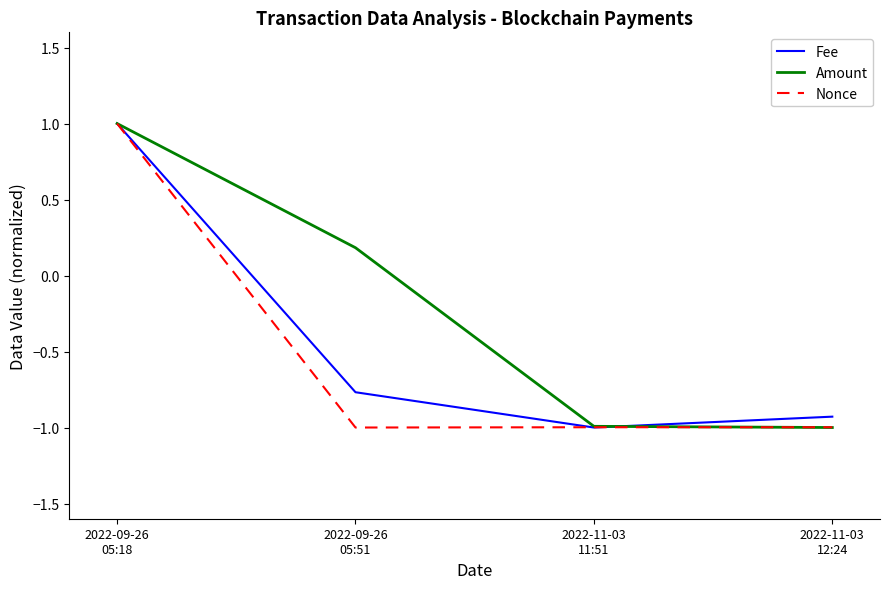

At which label is Fee closest to 0?

2022-09-26
05:51